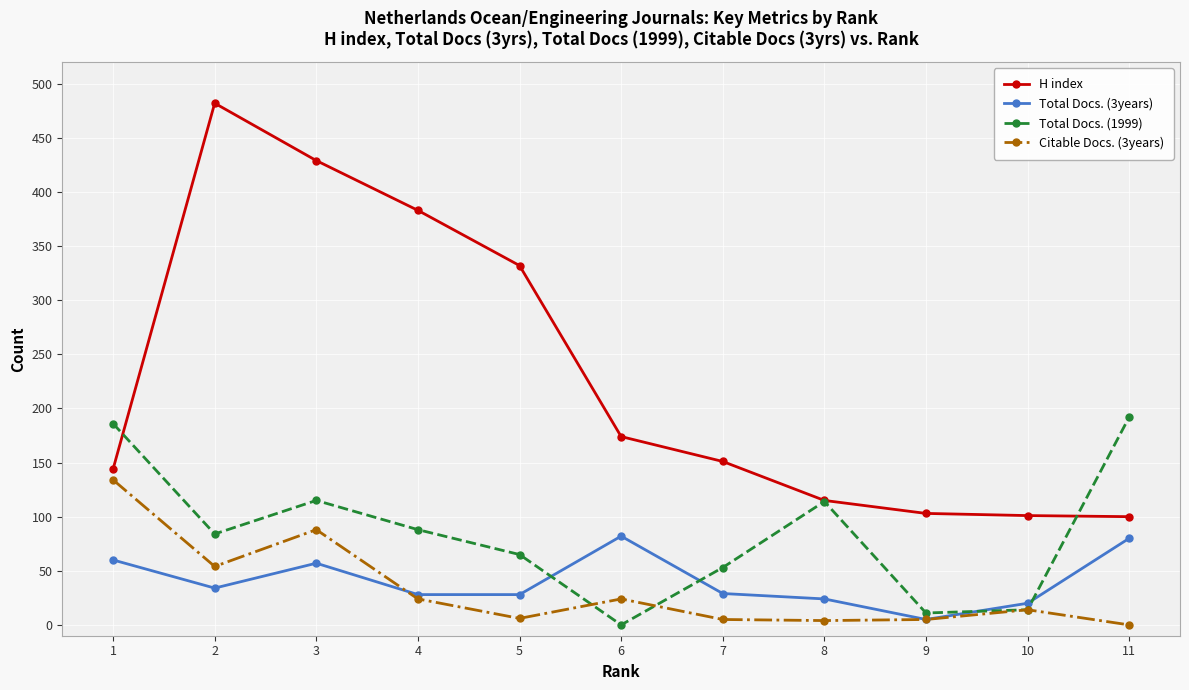

What is the greatest value displayed?

482